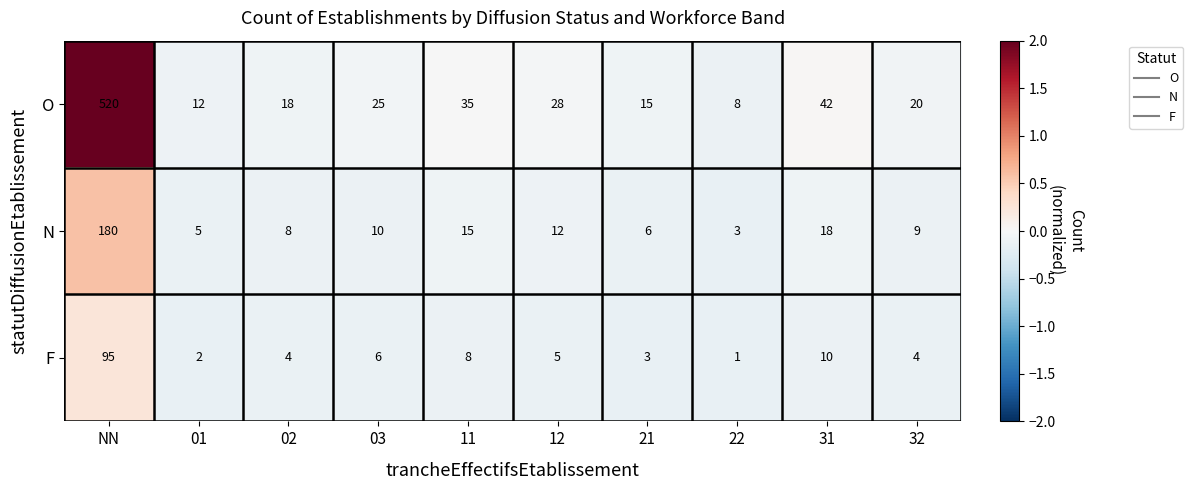

Reading left to right, what are all the values shown in this chart?

O: NN=520	01=12	02=18	03=25	11=35	12=28	21=15	22=8	31=42	32=20
N: NN=180	01=5	02=8	03=10	11=15	12=12	21=6	22=3	31=18	32=9
F: NN=95	01=2	02=4	03=6	11=8	12=5	21=3	22=1	31=10	32=4